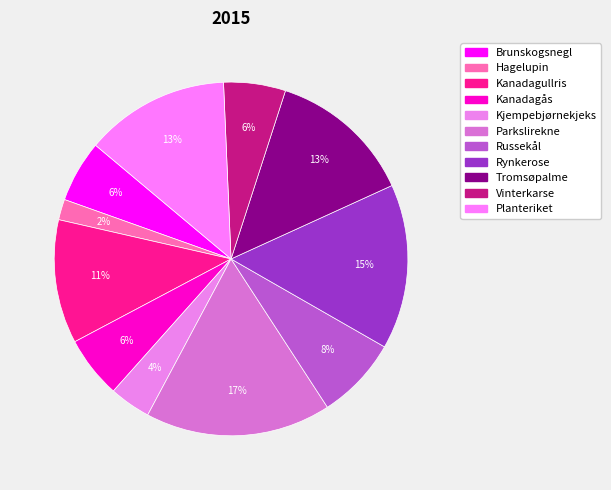

To the nearest percent, what is the difference between the largest and smallest slice percentages?

15%